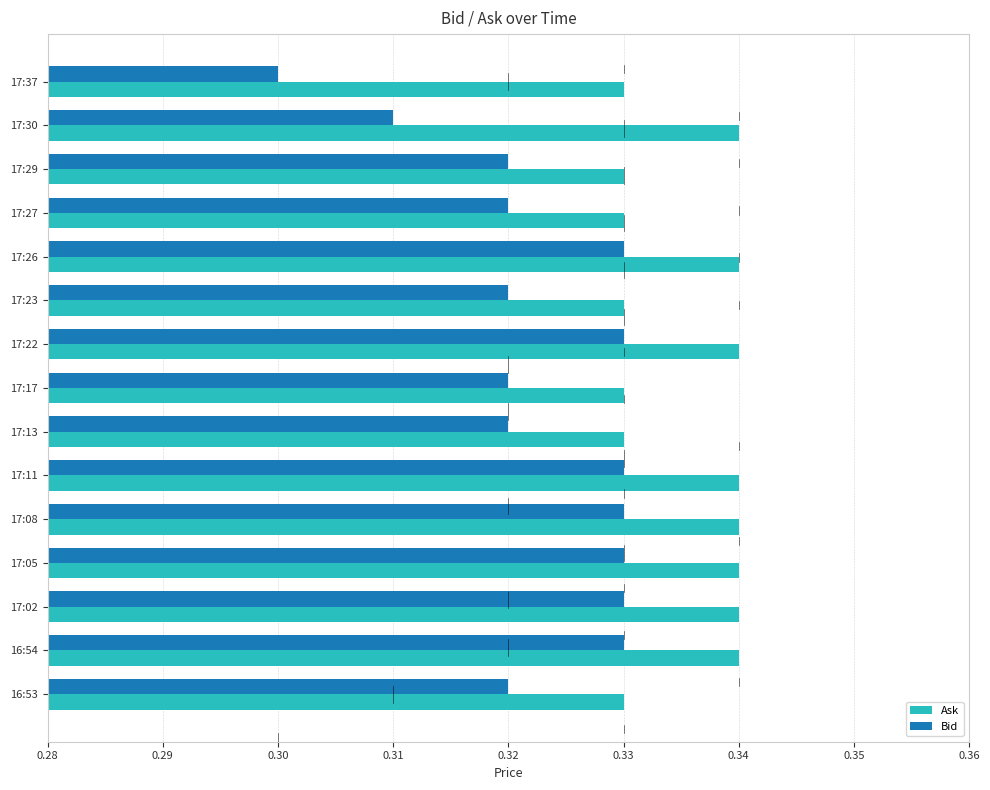

Which category has the lowest value across all series?

17:37